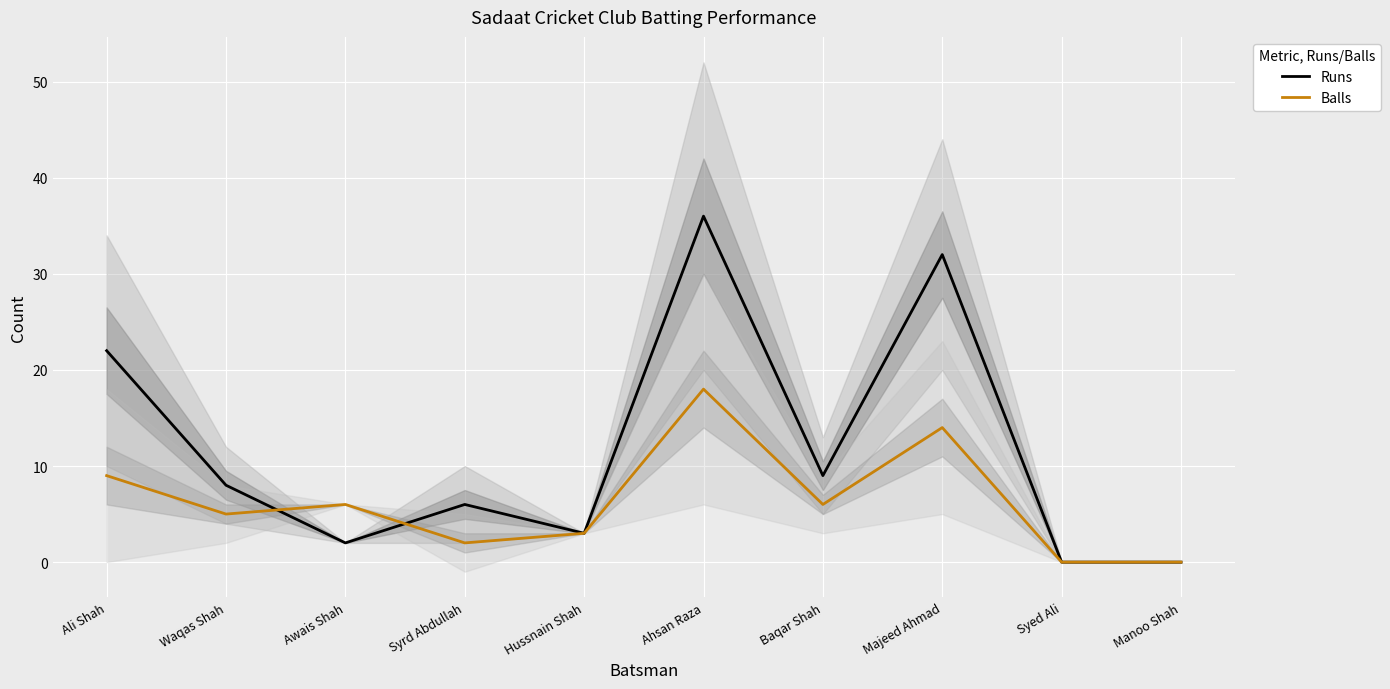

Reading left to right, extract all data points from this chart.

Runs: Ali Shah=22	Waqas Shah=8	Awais Shah=2	Syrd Abdullah=6	Hussnain Shah=3	Ahsan Raza=36	Baqar Shah=9	Majeed Ahmad=32	Syed Ali=0	Manoo Shah=0
Balls: Ali Shah=9	Waqas Shah=5	Awais Shah=6	Syrd Abdullah=2	Hussnain Shah=3	Ahsan Raza=18	Baqar Shah=6	Majeed Ahmad=14	Syed Ali=0	Manoo Shah=0